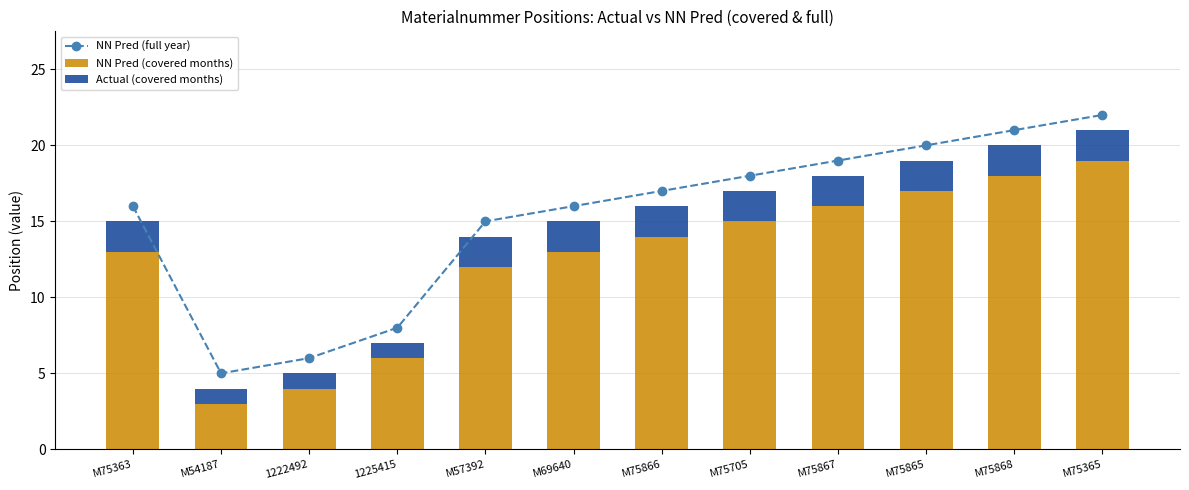

What is the difference between the NN Pred (covered months) values at M75865 and 1222492?

13